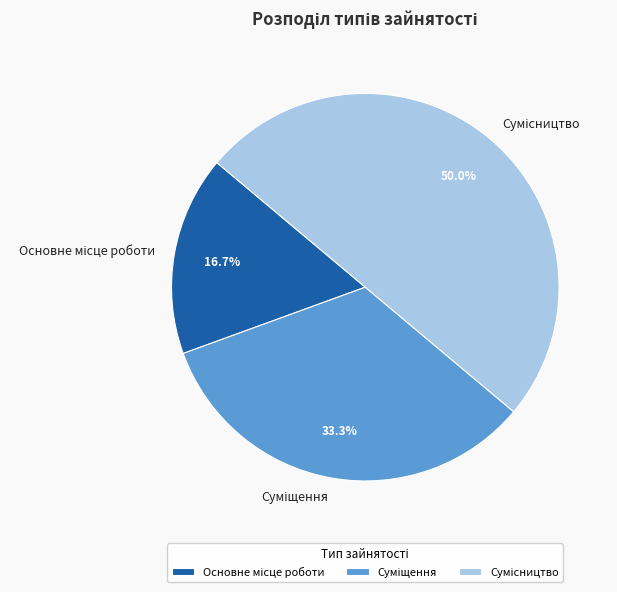

Do Суміщення and Основне місце роботи together represent more than half of the pie?

No